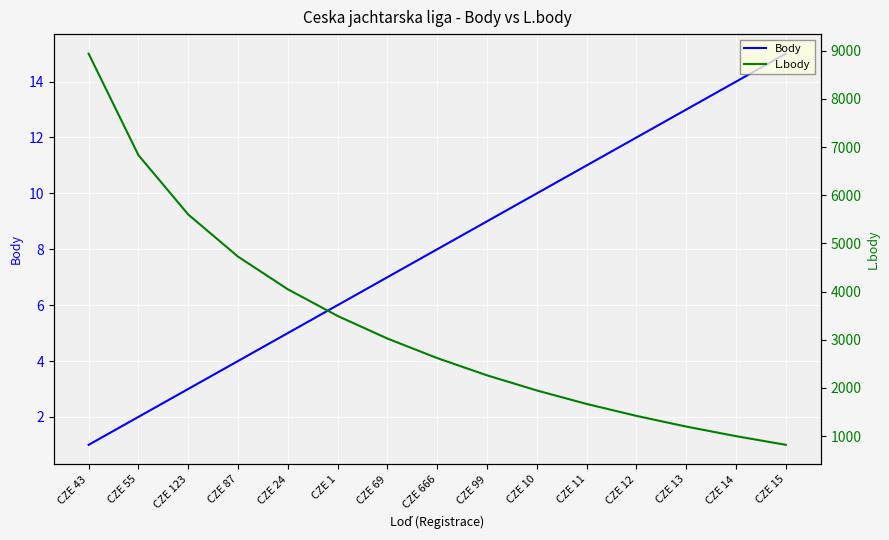

Rank the series at CZE 123 from highest to lowest value.

L.body, Body